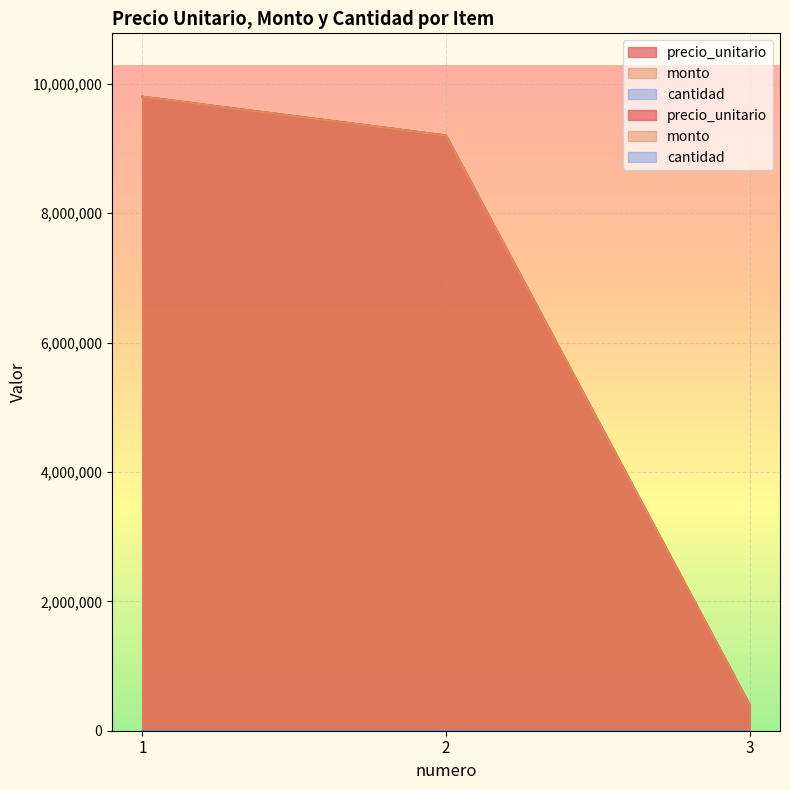

What value does the monto series have at 3, to the nearest 50?

400000